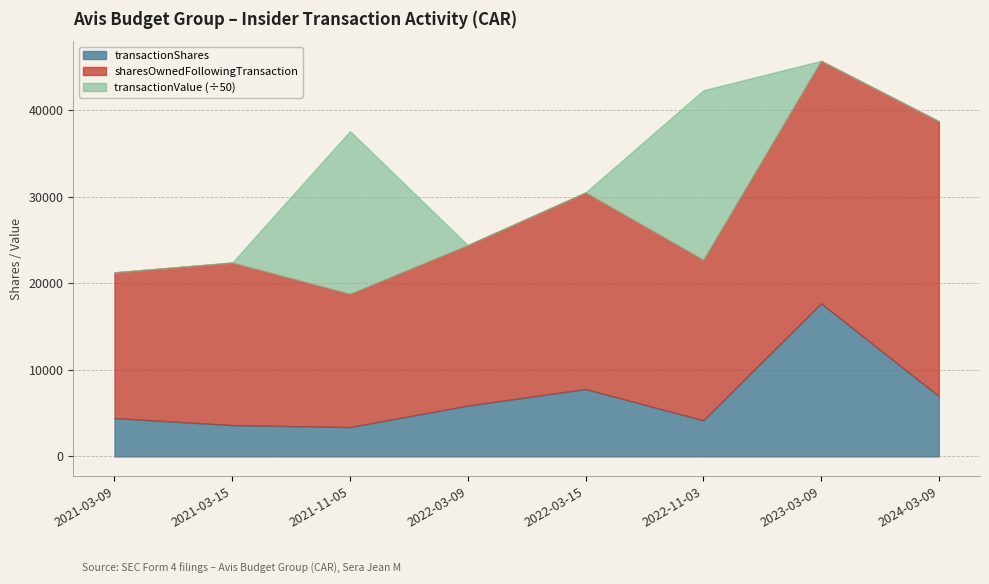

True or false: sharesOwnedFollowingTransaction has more than 0 points higher than both neighbors.

True